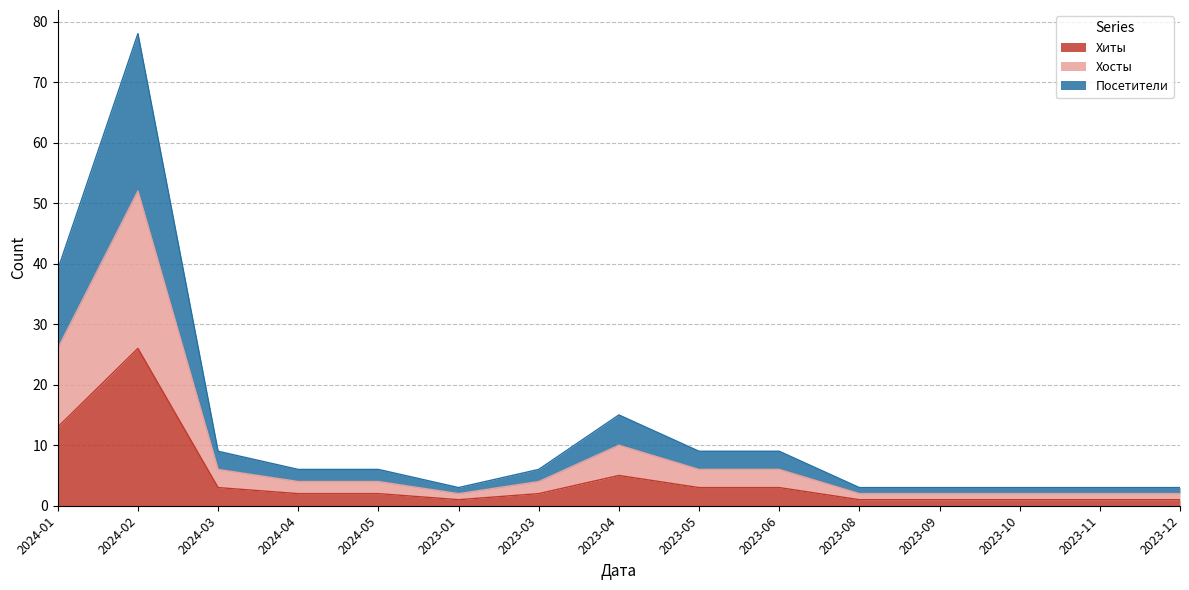

Is the value of Посетители at 2024-02 greater than the value of Хосты at 2024-02?

Yes